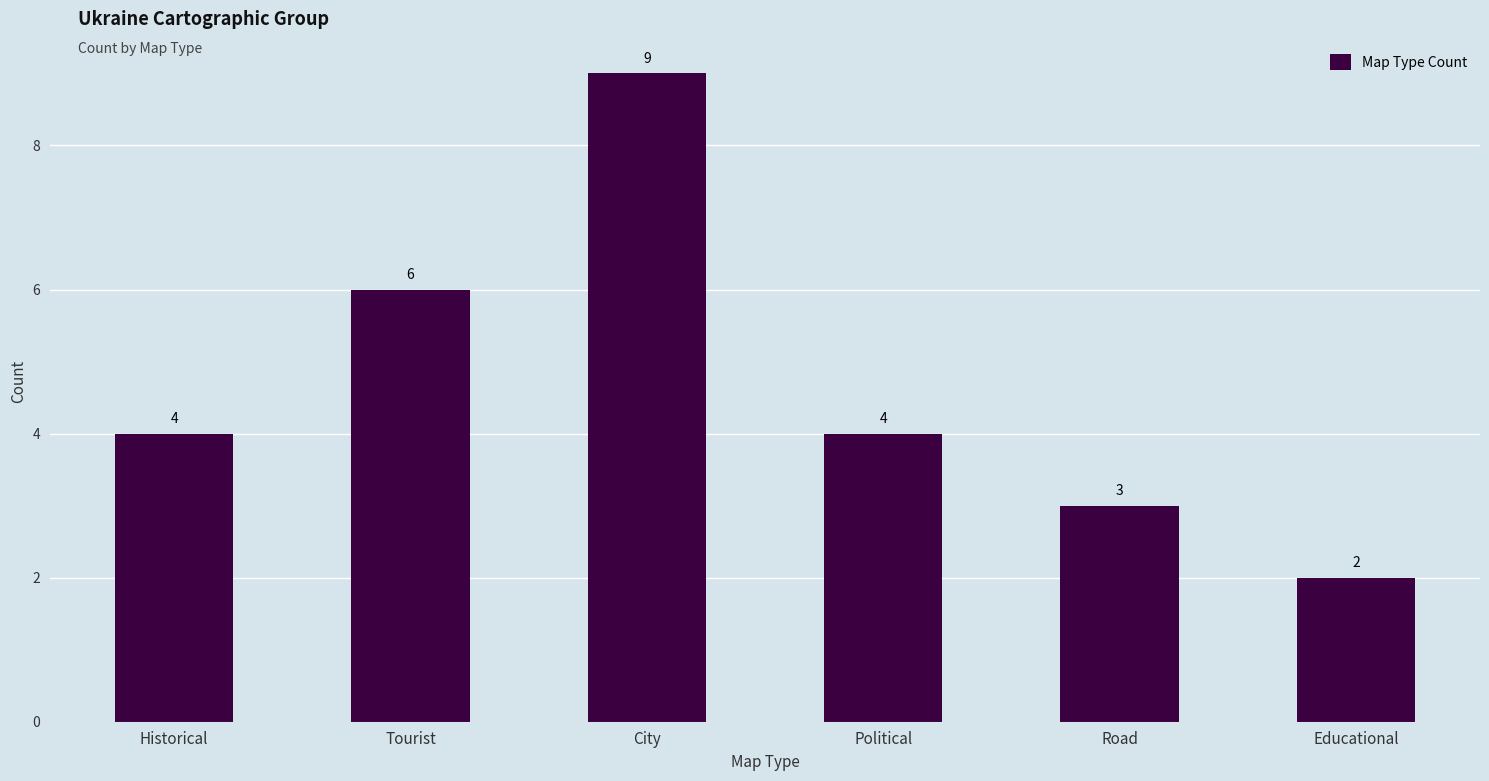

True or false: the data shows 4 at Historical.

True